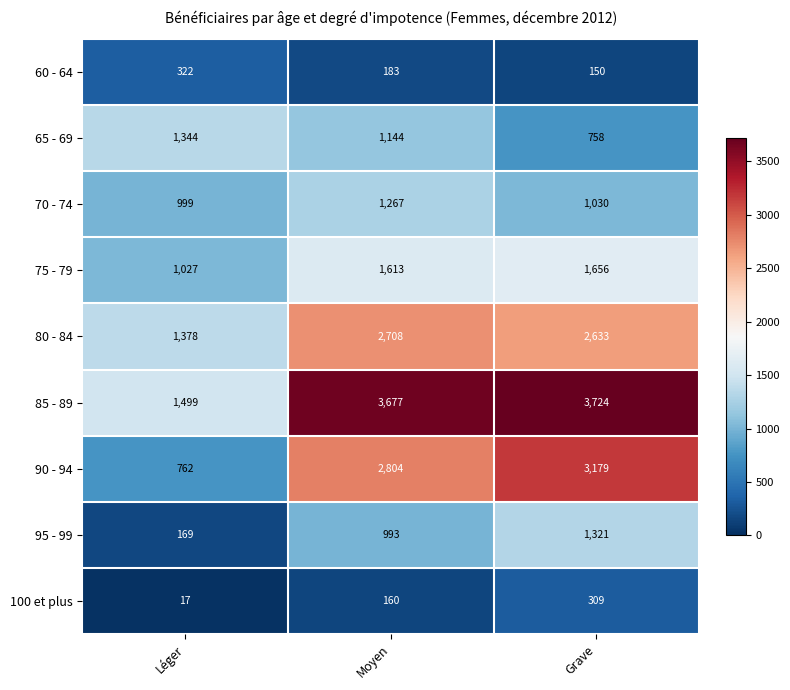

Reading left to right, extract all data points from this chart.

60 - 64: 322	183	150
65 - 69: 1344	1144	758
70 - 74: 999	1267	1030
75 - 79: 1027	1613	1656
80 - 84: 1378	2708	2633
85 - 89: 1499	3677	3724
90 - 94: 762	2804	3179
95 - 99: 169	993	1321
100 et plus: 17	160	309